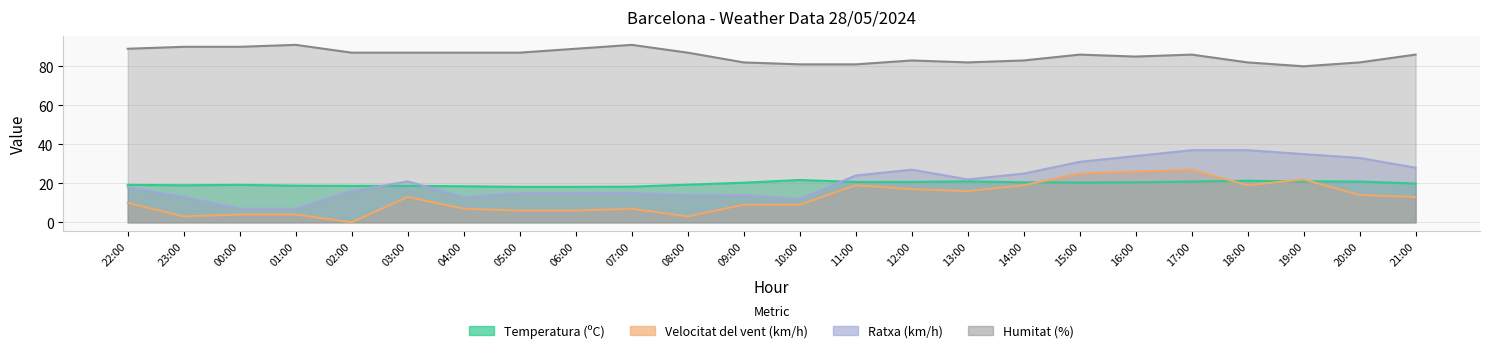

What is the label of the 13th point from the left?

10:00